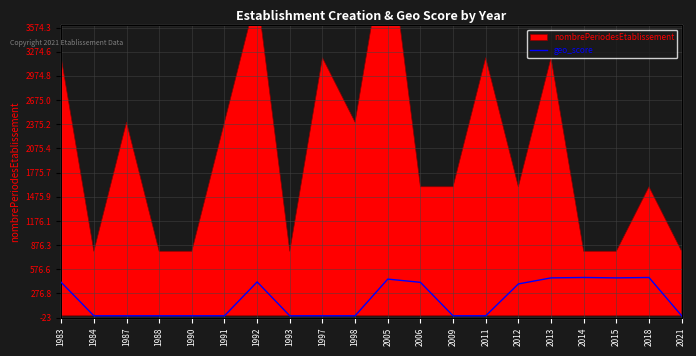

Reading left to right, what are all the values shown in this chart?

1983=415	1984=0	1987=0	1988=0	1990=0	1991=0	1992=420	1993=0	1997=0	1998=0	2005=455	2006=415	2009=0	2011=0	2012=395	2013=470	2014=475	2015=470	2018=475	2021=0